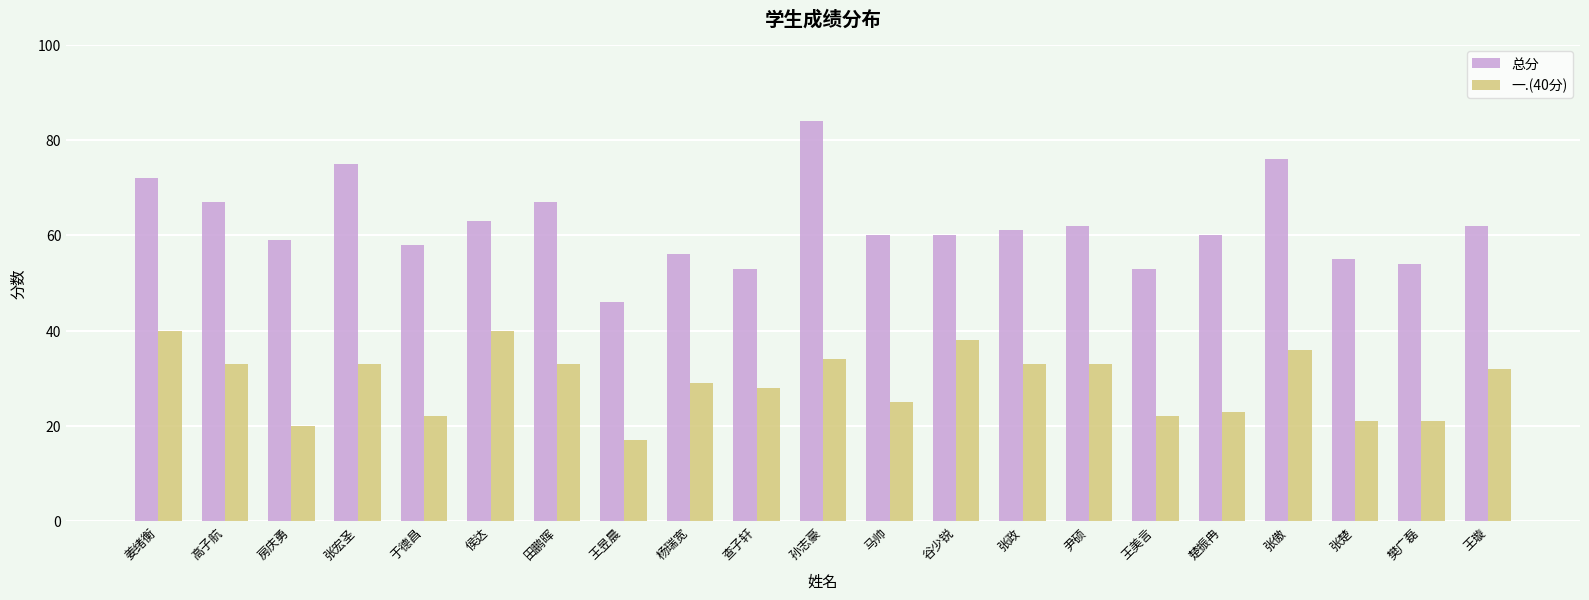

The 总分 series shows 60 at 马帅. True or false?

True